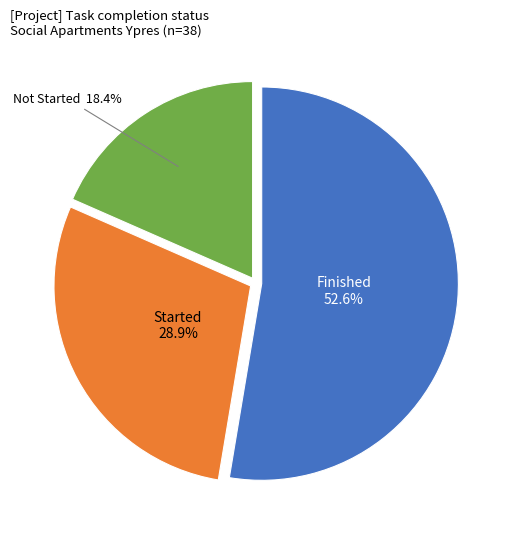

Does any single category account for the majority?

Yes